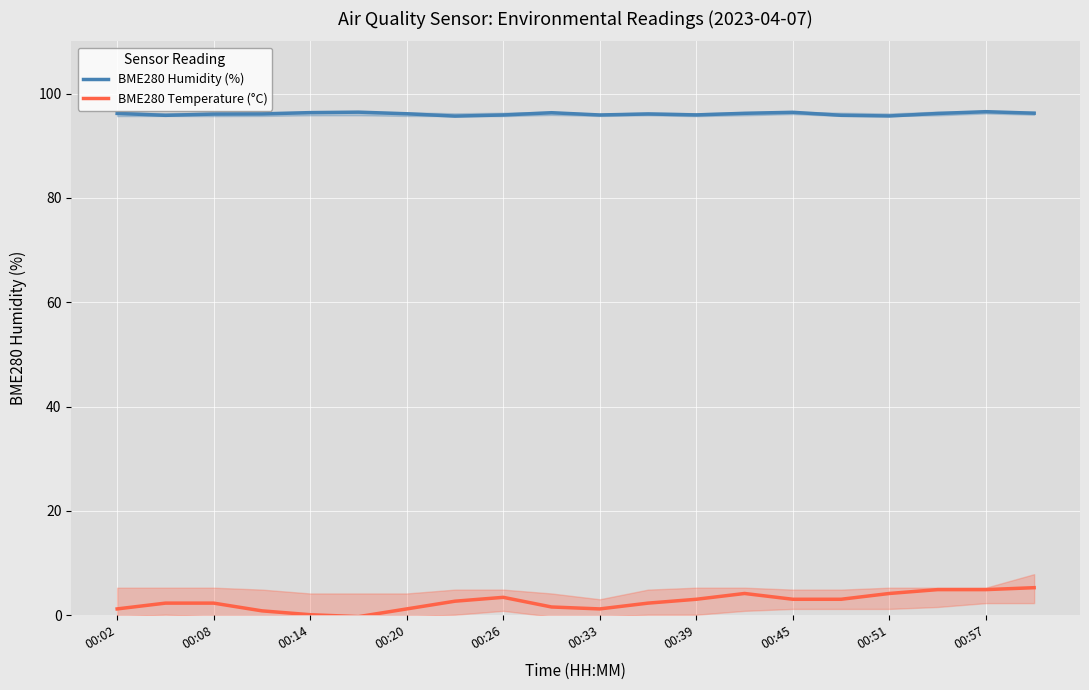

True or false: BME280 Humidity (%) has a value of 151.1 at 00:33.

False